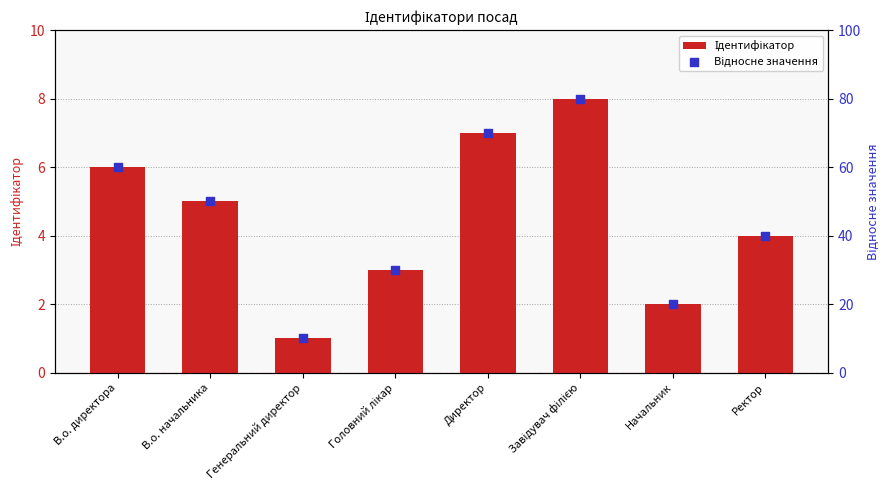

At how many categories does at least one series exceed 75?

1